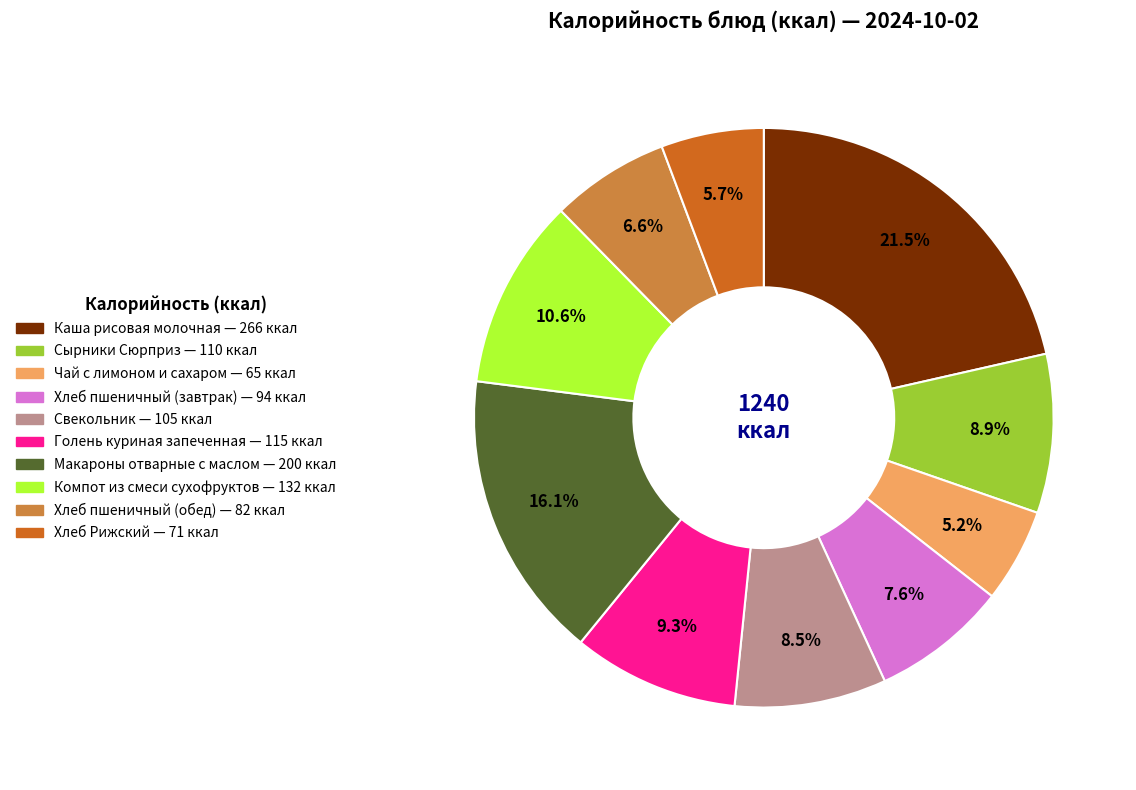

Between Чай с лимоном и сахаром and Хлеб пшеничный (обед), which is larger?

Хлеб пшеничный (обед)